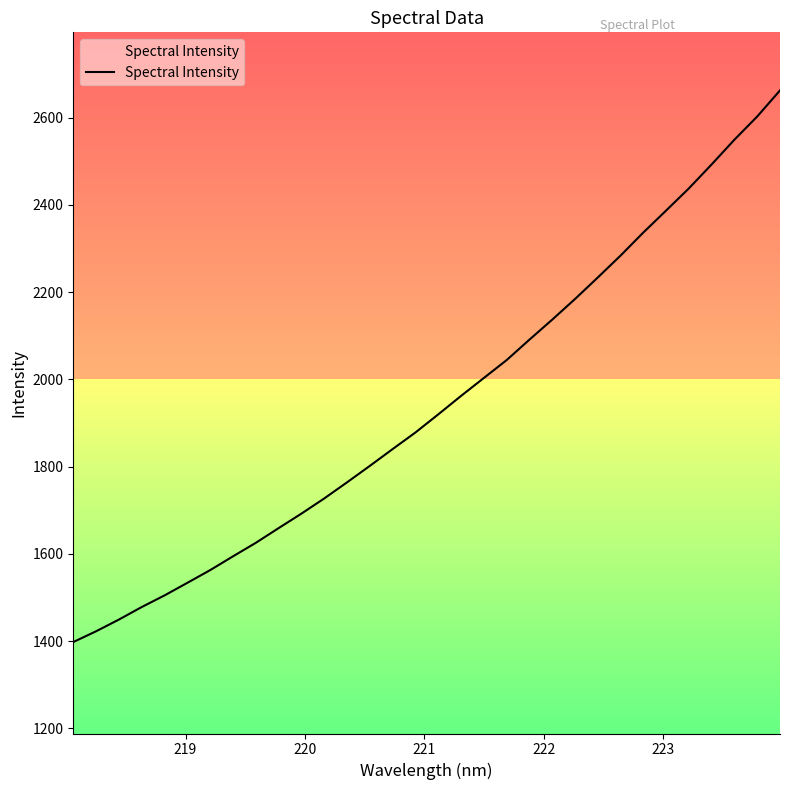

True or false: there are more than 1 points higher than both neighbors.

False